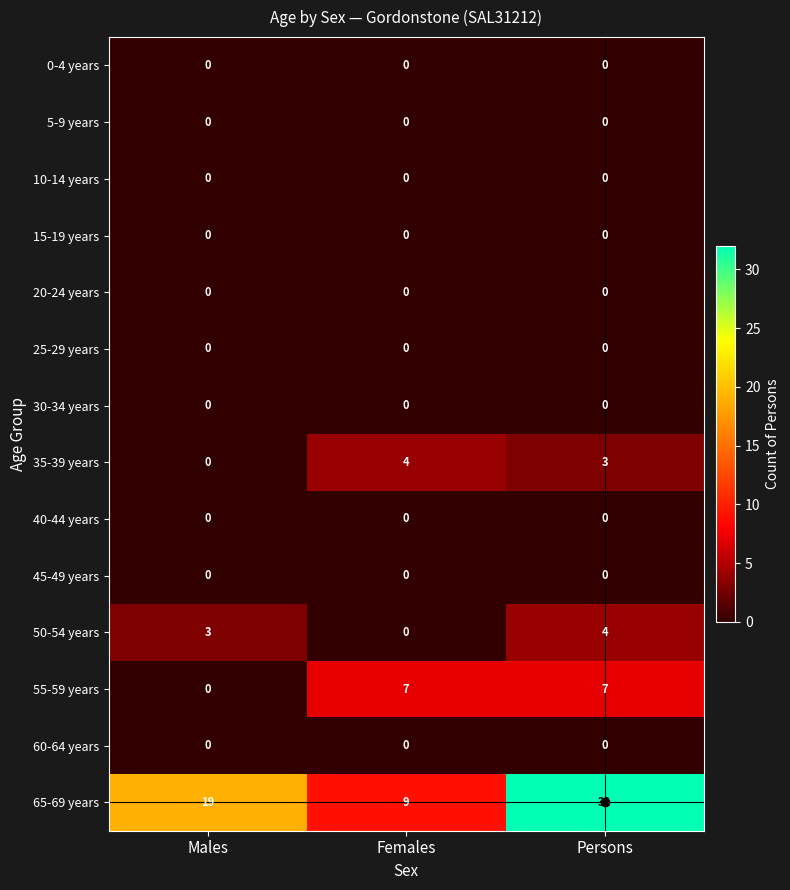

How many 55-59 years values are between 0 and 7?

3